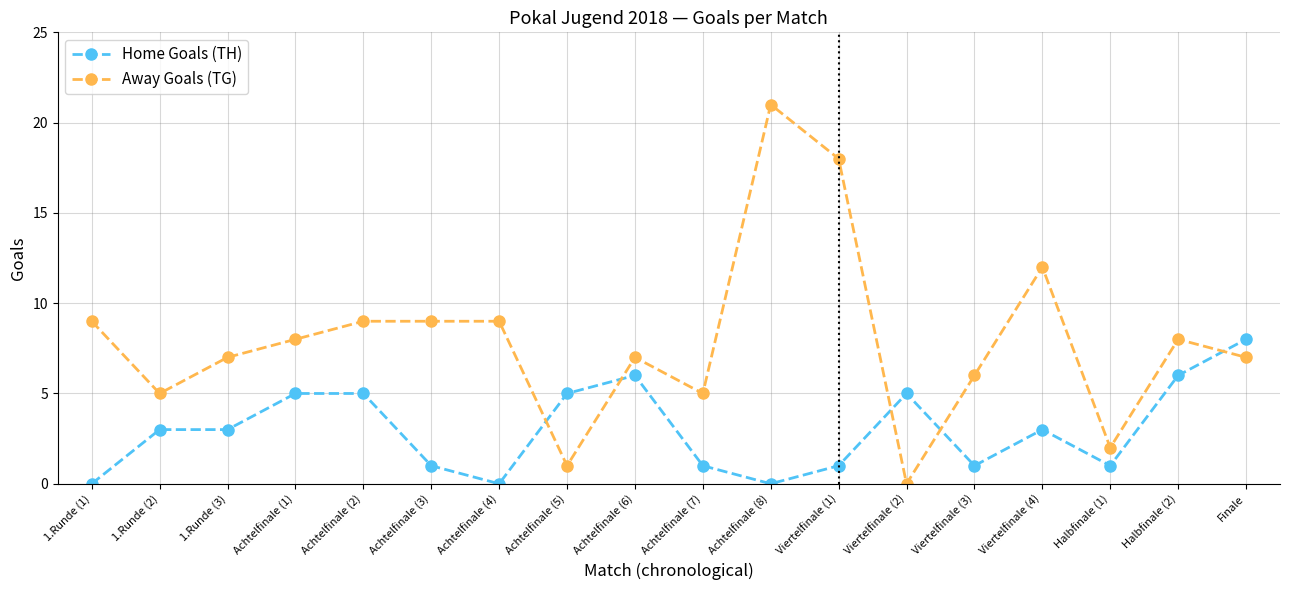

How many categories are shown in the chart?

18